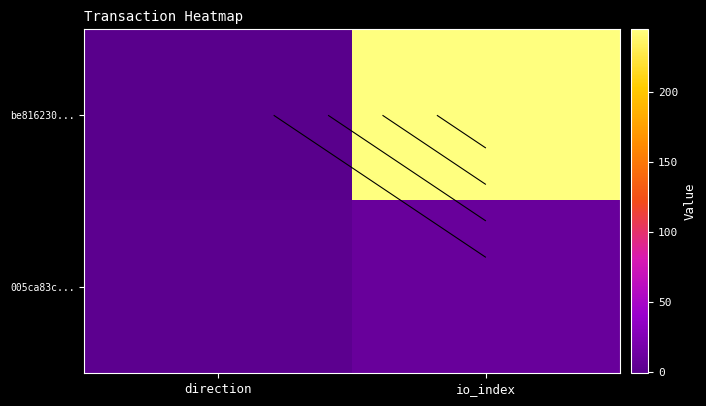

Is it true that 005ca83c... equals 12 at io_index?

False